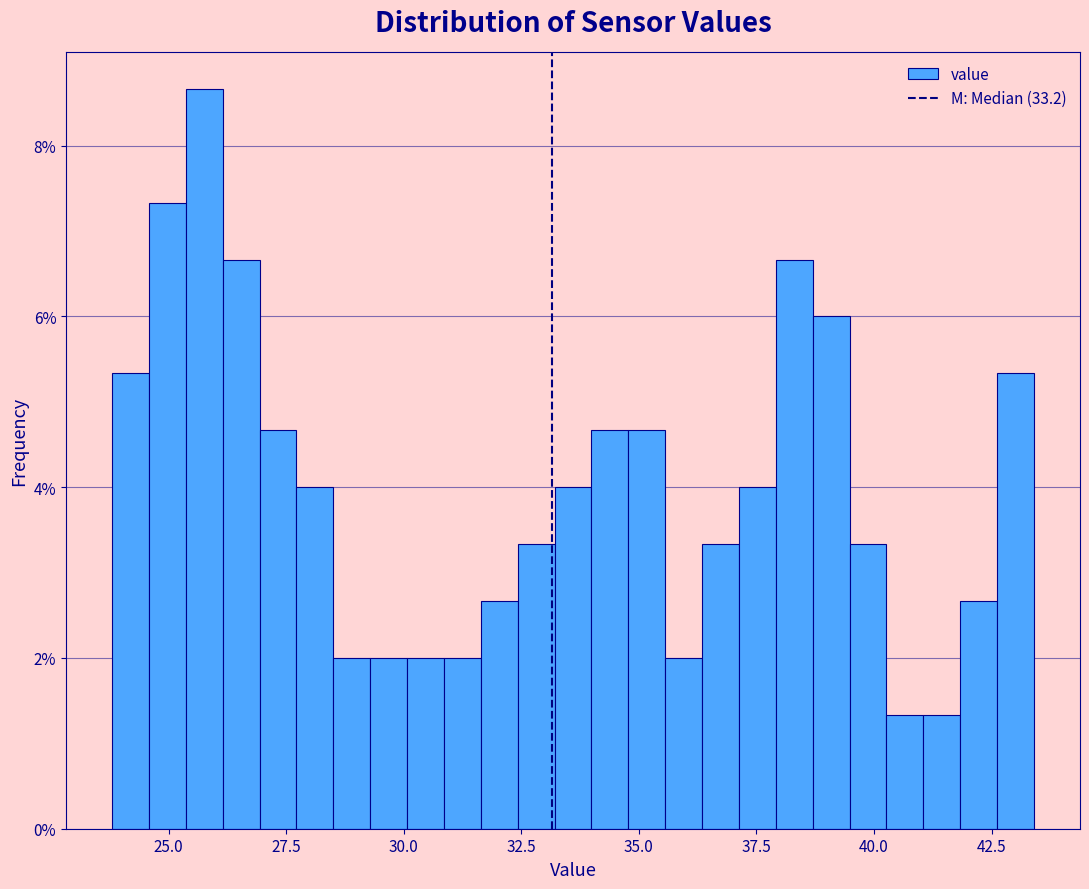

Read against the x-axis, roughly where is the centre of the tallest bar?

26.0